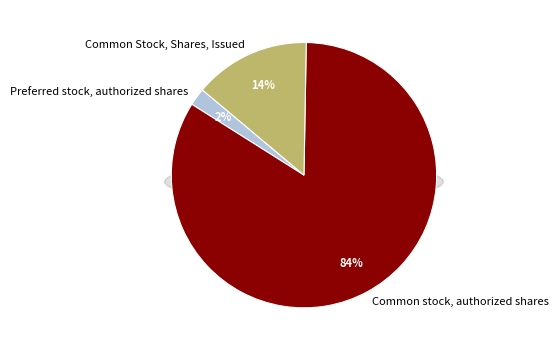

How many slices are in this pie chart?

3